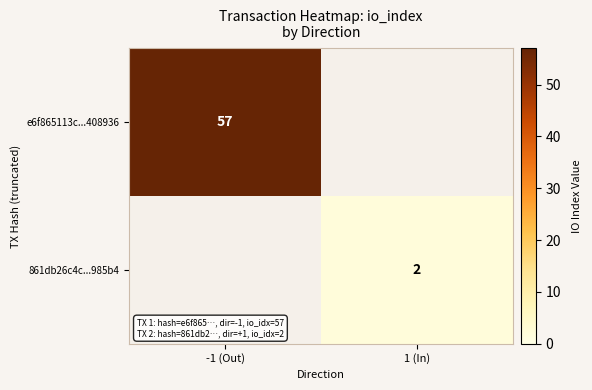

True or false: 861db26c4c...985b4 has a value of 2 at 1 (In).

True